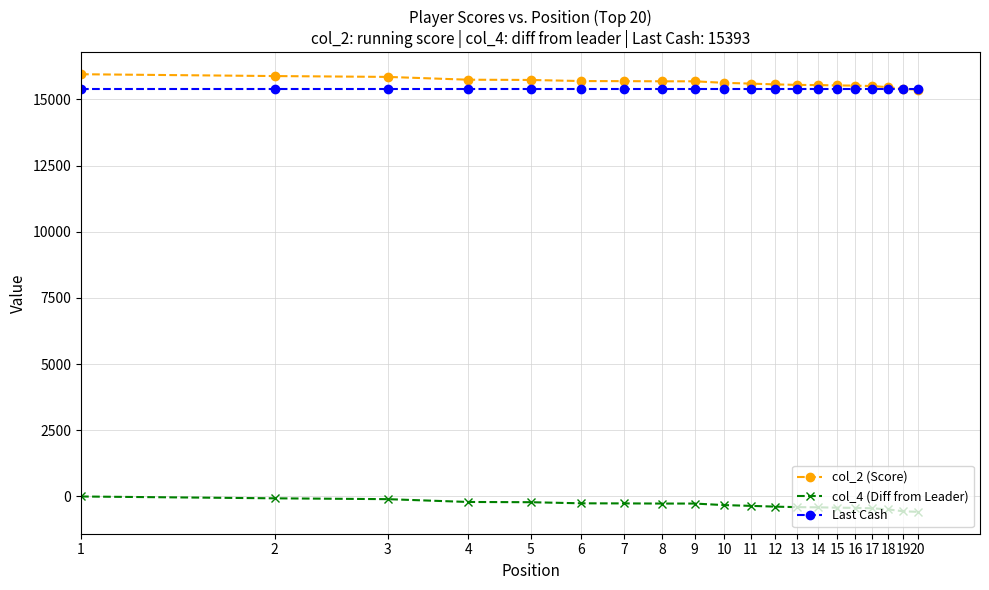

What are all the series names shown in the legend?

col_2 (Score), col_4 (Diff from Leader), Last Cash